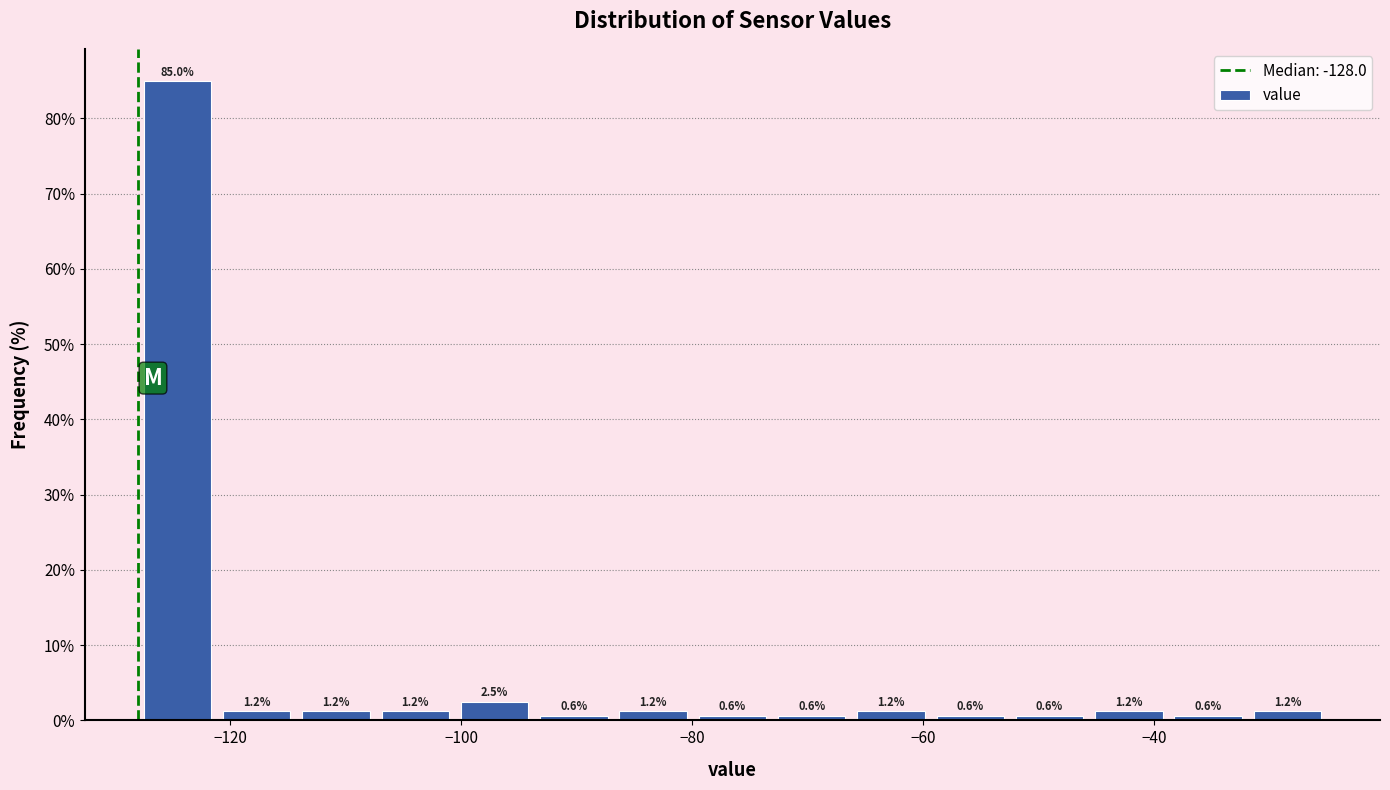

Around what value on the x-axis is the tallest bar? Give the approximate position of its centre, as read against the axis.

-124